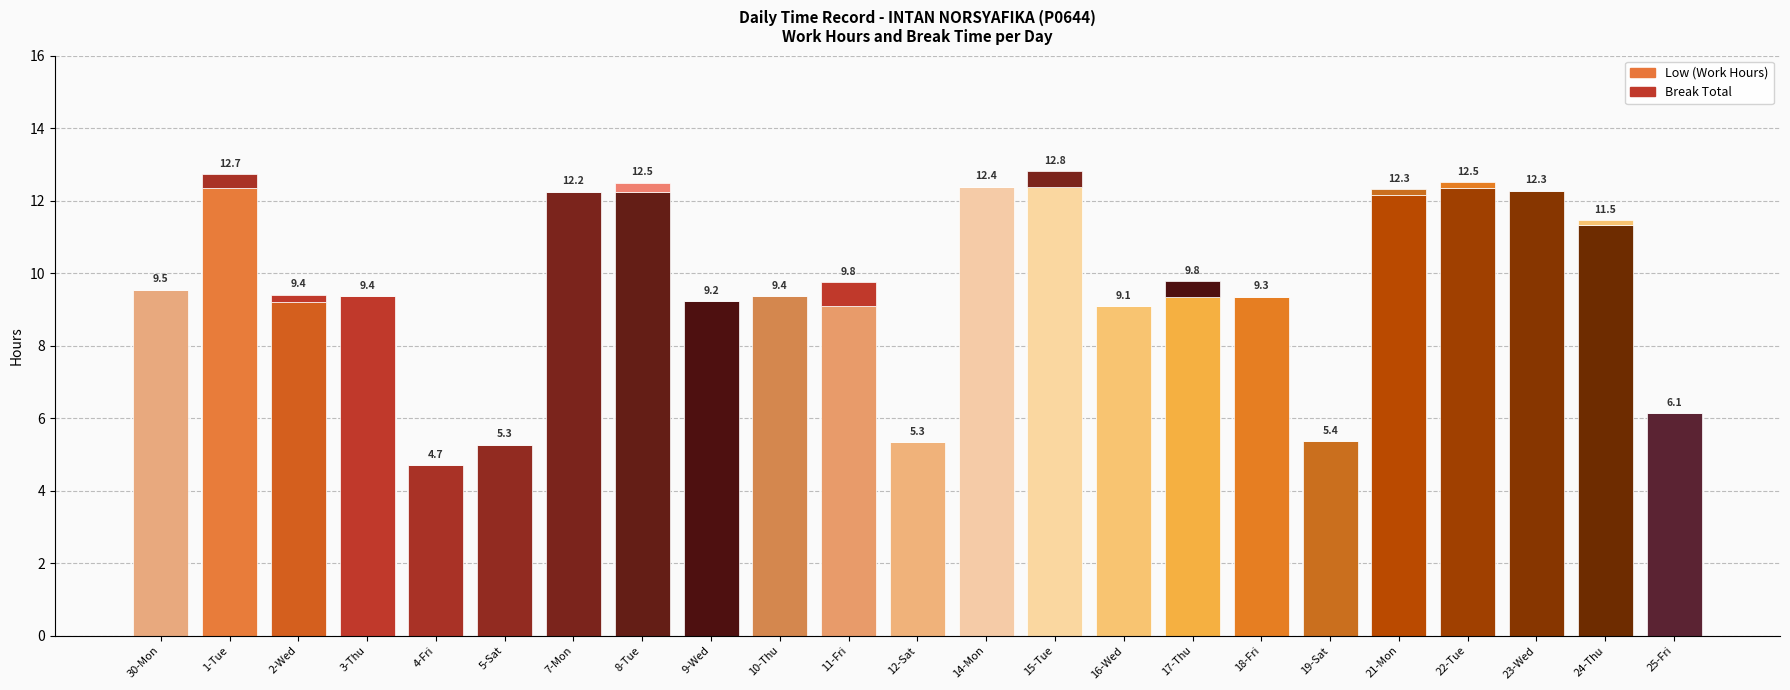

At which label does Low (Work Hours) reach its peak?

14-Mon